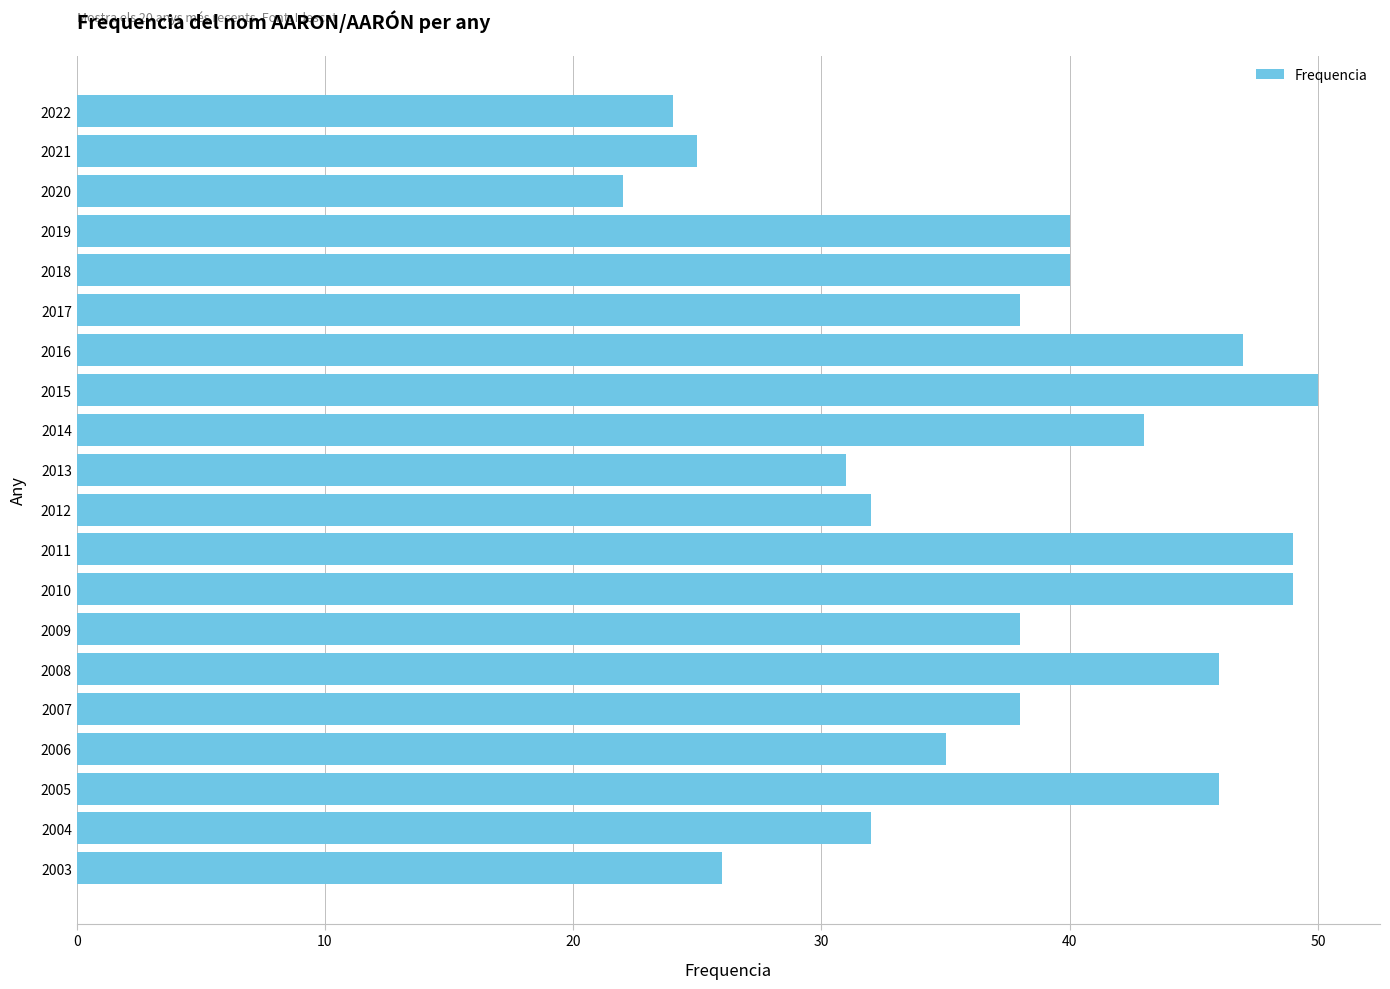

What is the change in value from 2015 to 2003?

-24